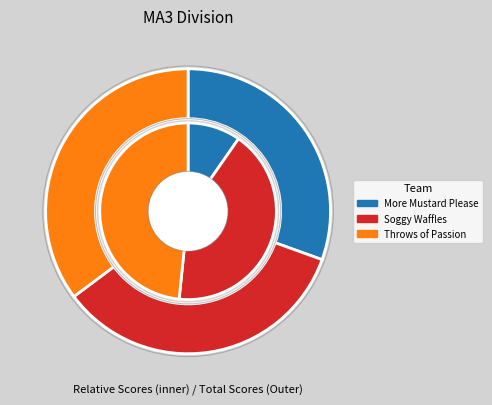

To the nearest percent, what percentage of the pie is Soggy Waffles?

42%